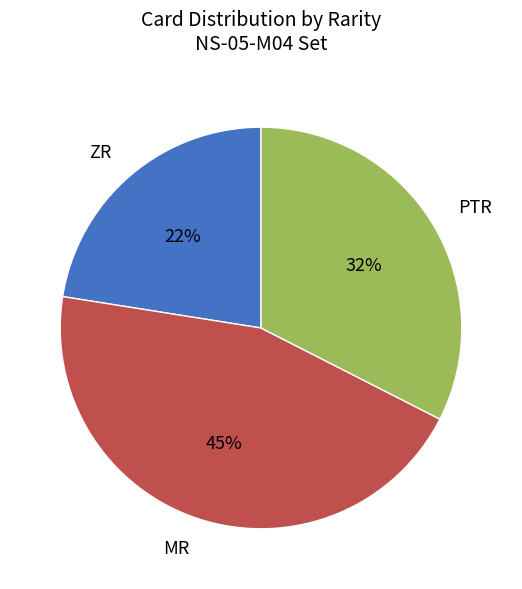

Count the number of slices in the pie.

3